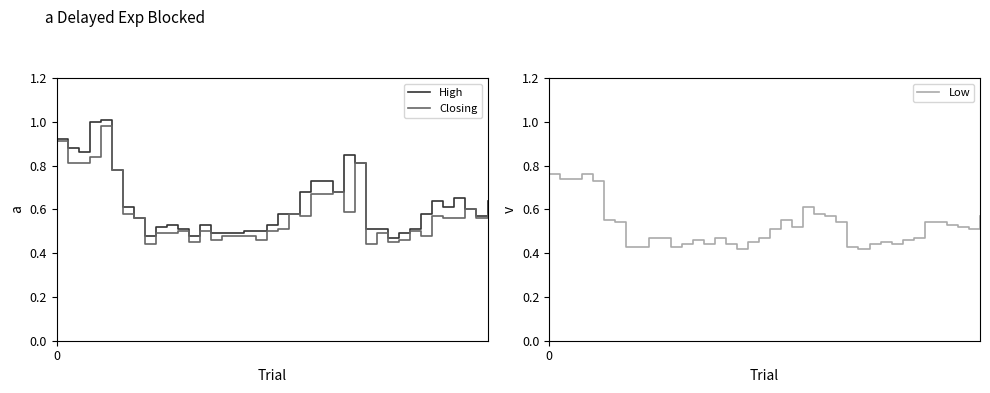

What is the lowest value of the Low series?

0.4